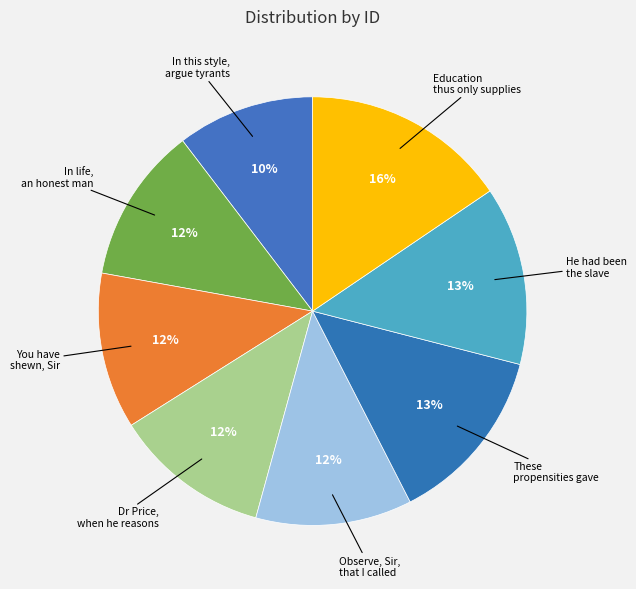

To the nearest percent, what is the average slice percentage?

12%